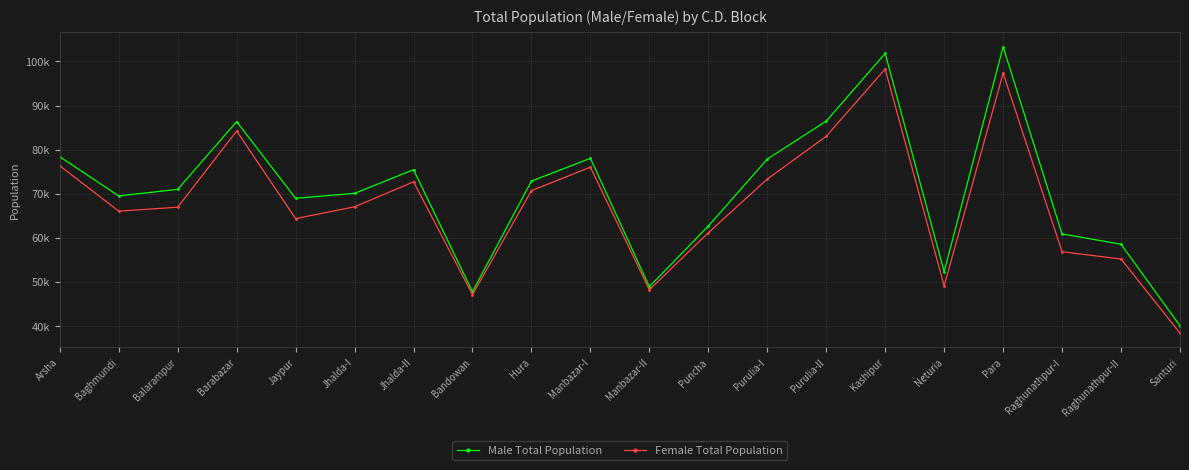

What are all the series names shown in the legend?

Male Total Population, Female Total Population